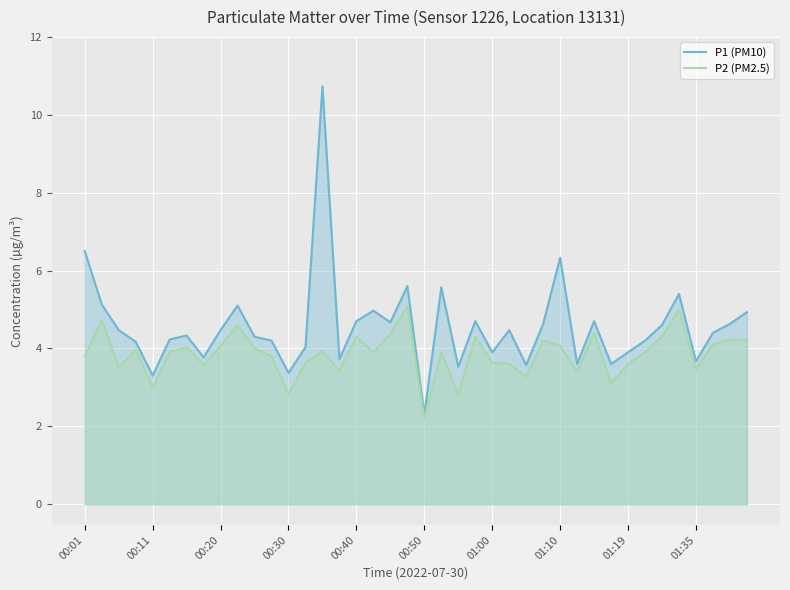

What is the greatest value displayed?

10.7